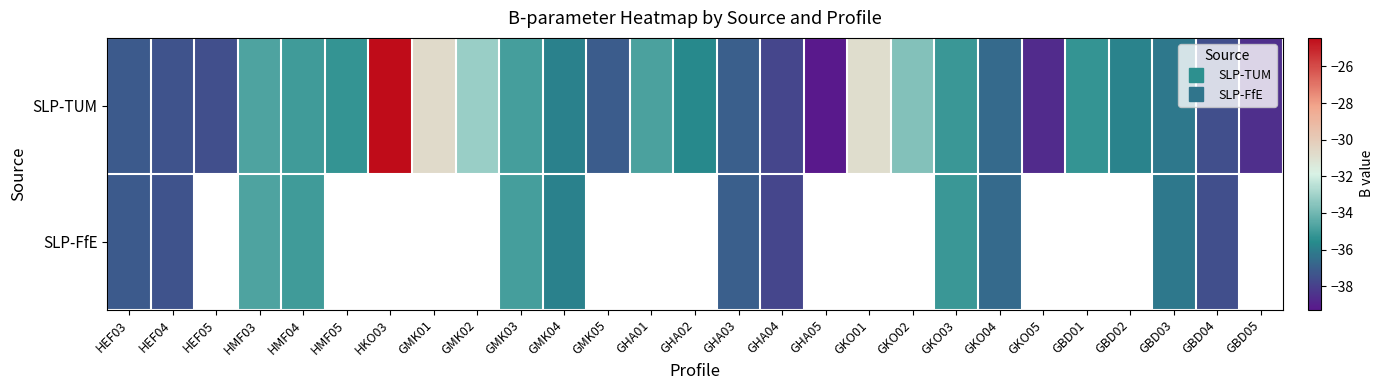

List the series in order of their peak value, lowest first.

SLP-FfE, SLP-TUM